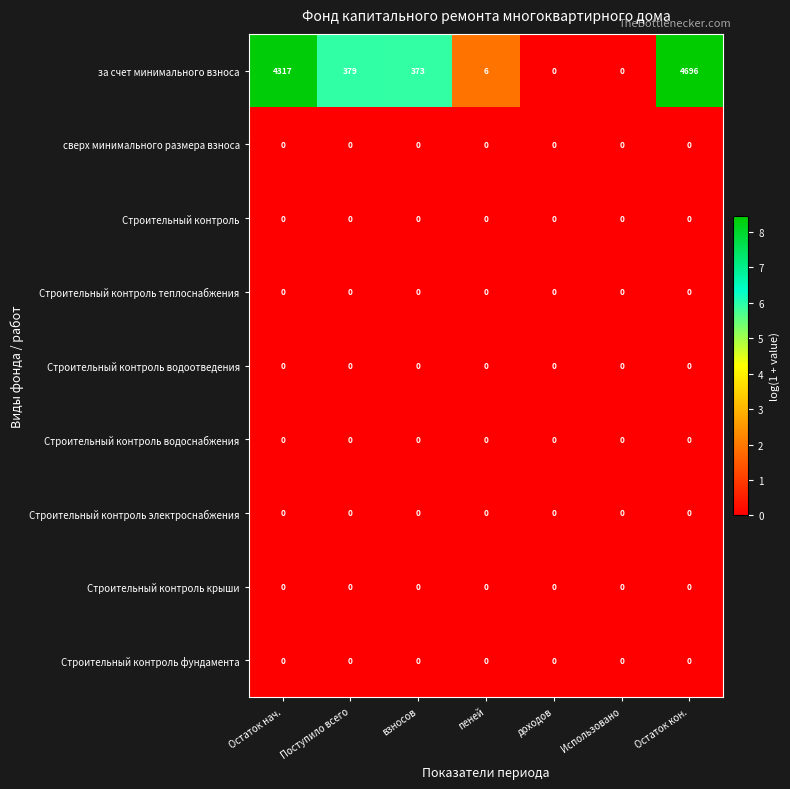

Which series has the largest total across all categories?

за счет минимального взноса